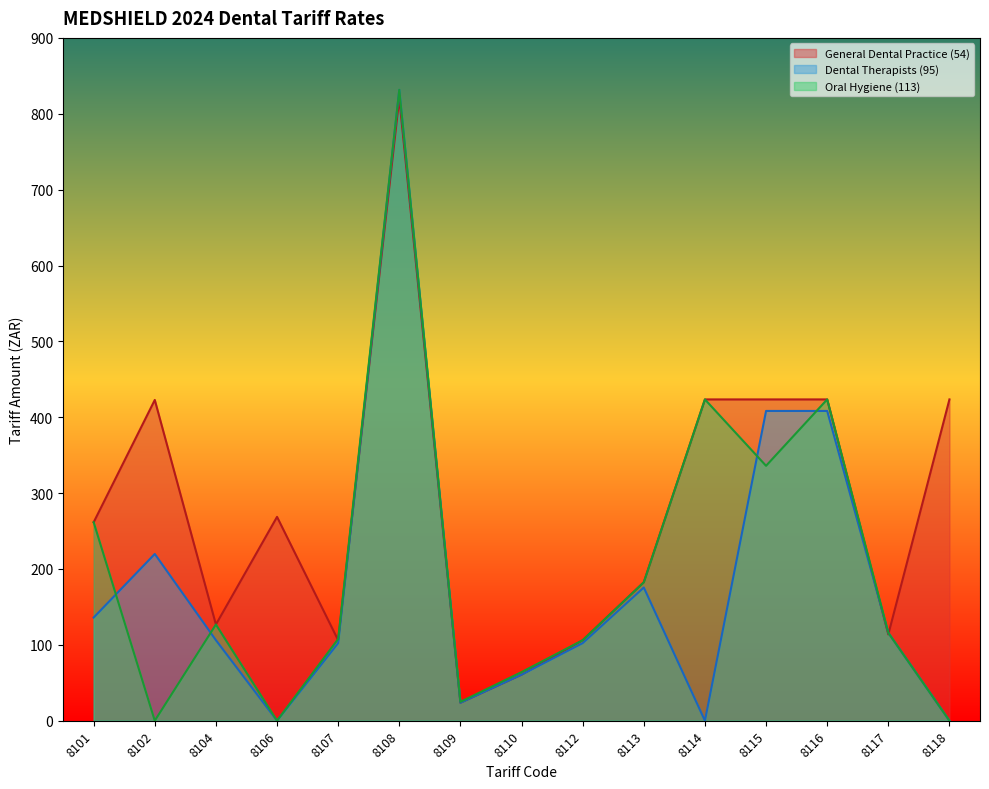

How many lines are shown in the chart?

3